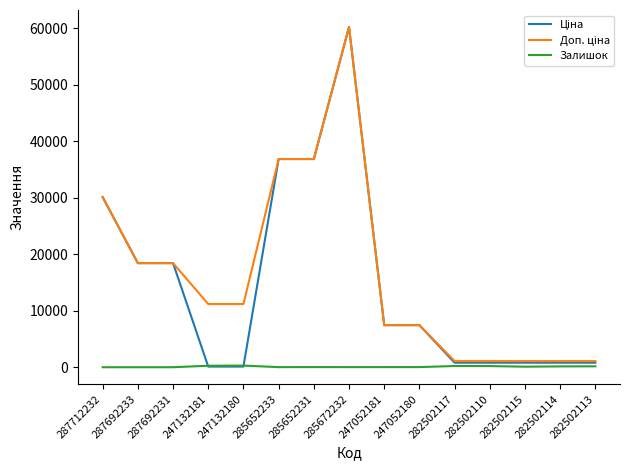

The Залишок series shows 0.0 at 287692233. True or false?

True